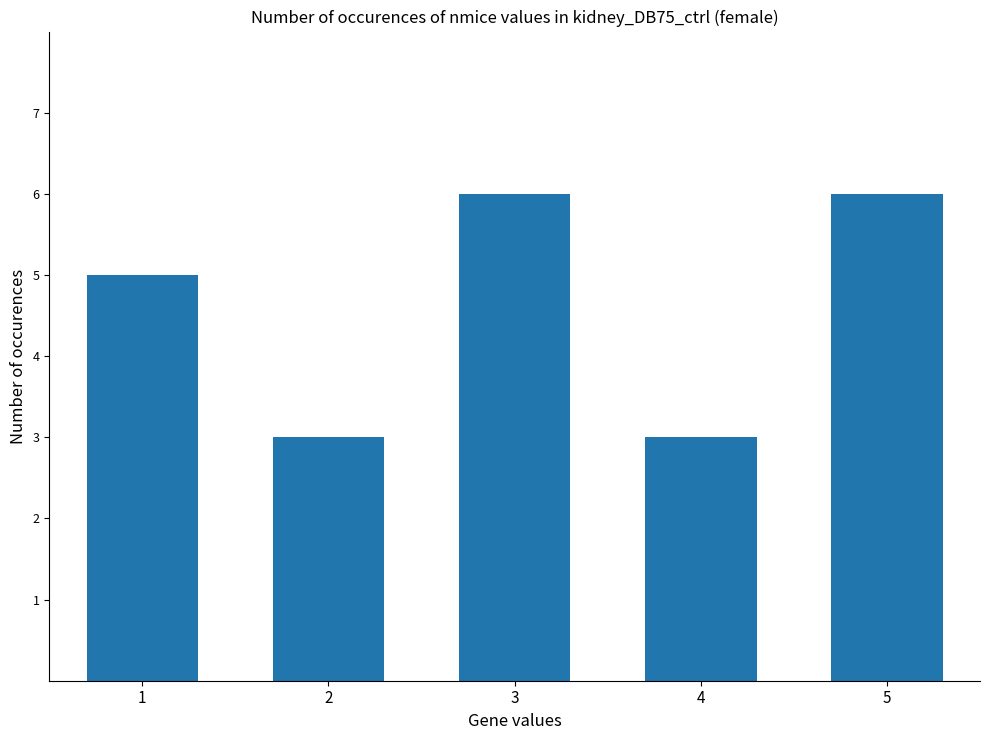

How many values are between 3 and 6?

5